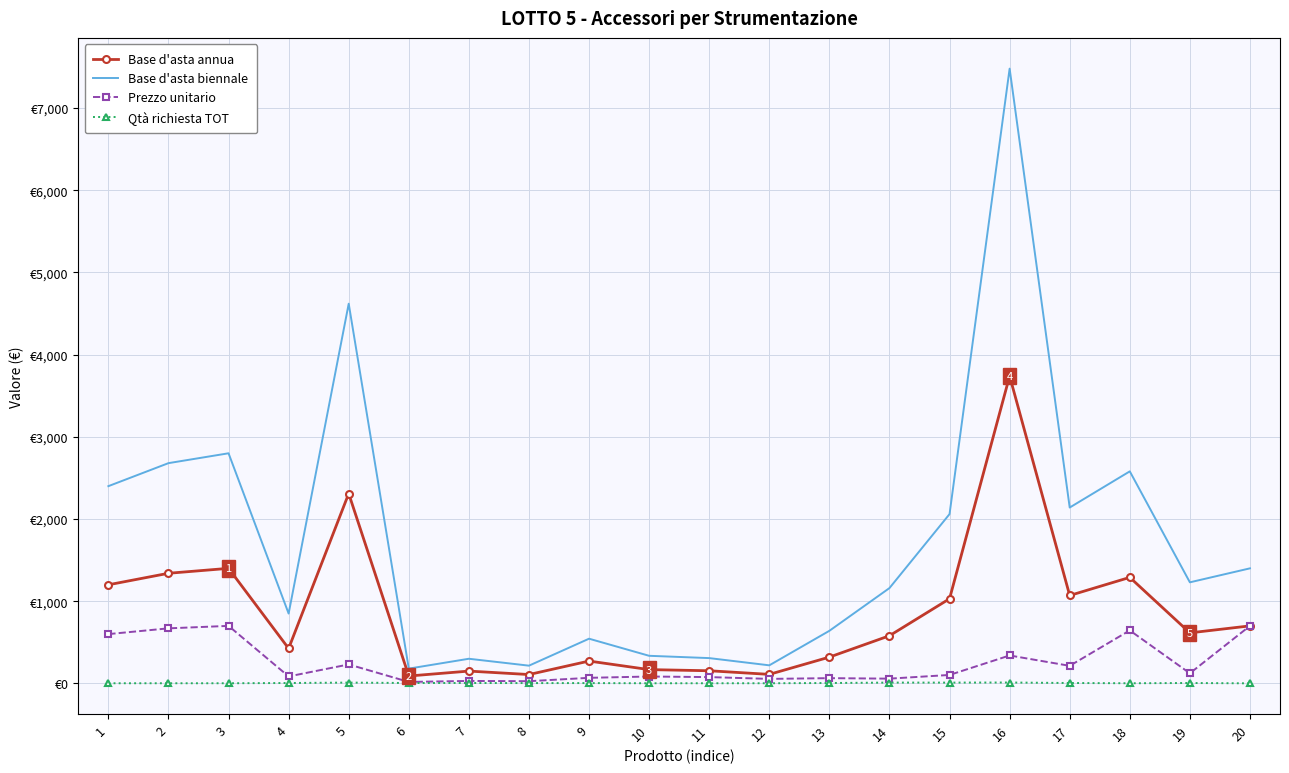

At which category is the sum across all series the highest?

16